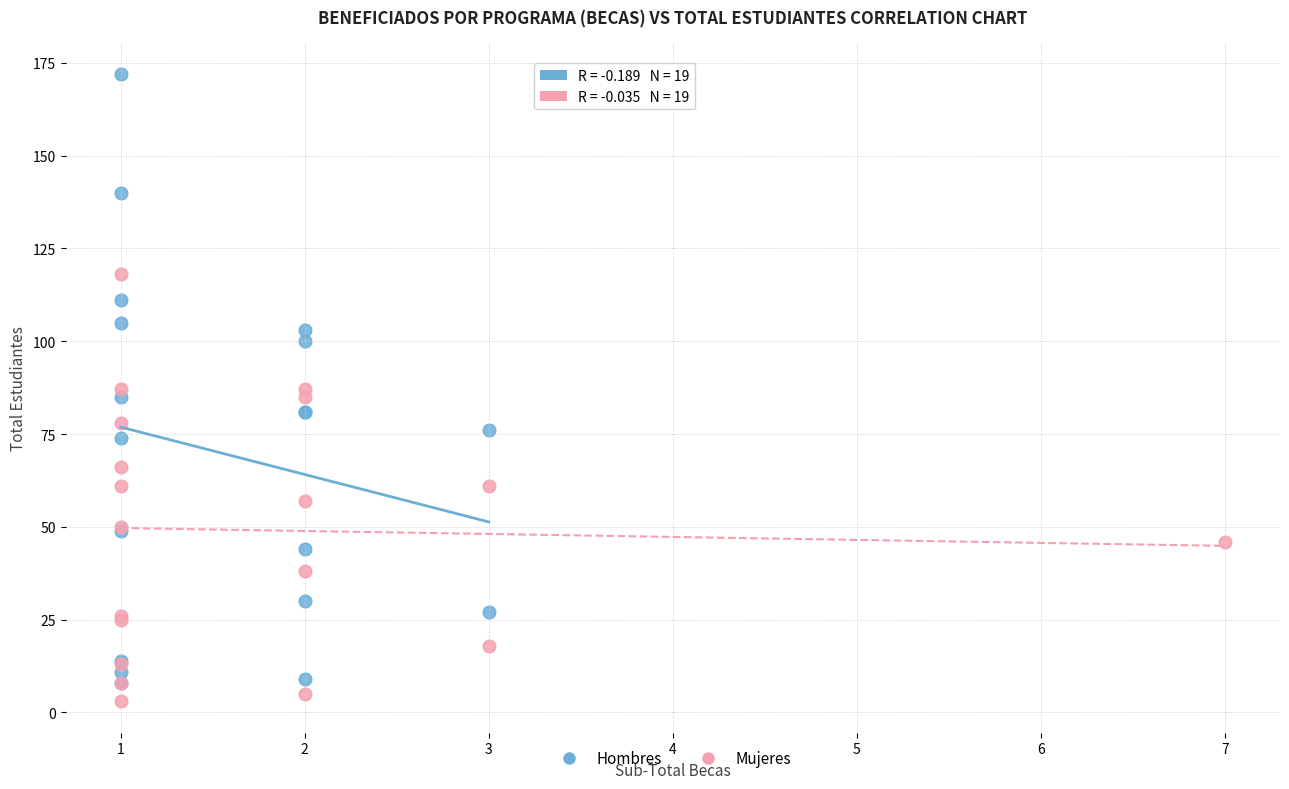

Which series has the largest Y range (max minus min)?

Hombres